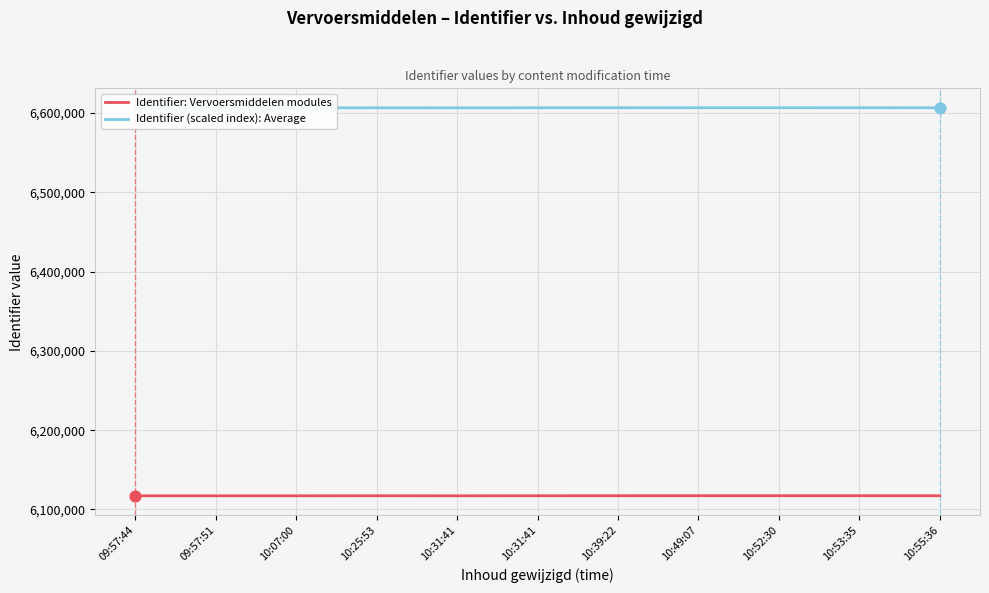

Which series has the widest spread of Y values?

Identifier (scaled index): Average